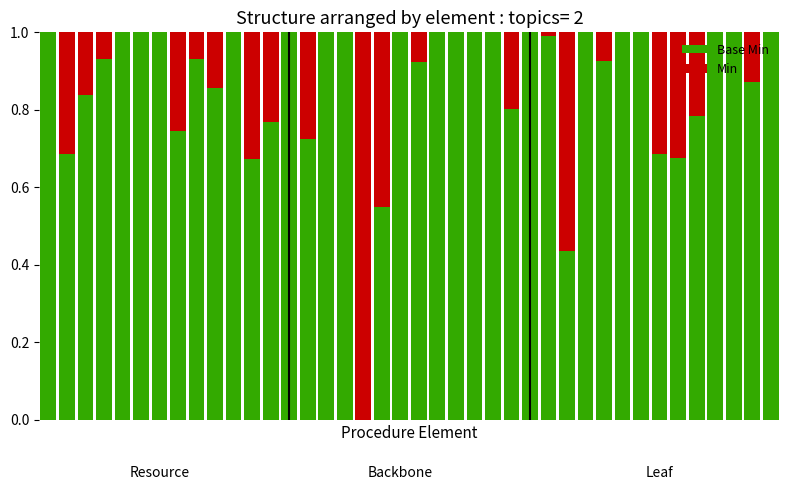

List the labels in order of Min value, smallest first.

0, 4, 5, 6, 10, 13, 15, 16, 19, 21, 22, 23, 24, 26, 29, 31, 32, 36, 37, 39, 27, 3, 8, 30, 20, 38, 9, 2, 25, 35, 12, 7, 14, 33, 1, 34, 11, 18, 28, 17